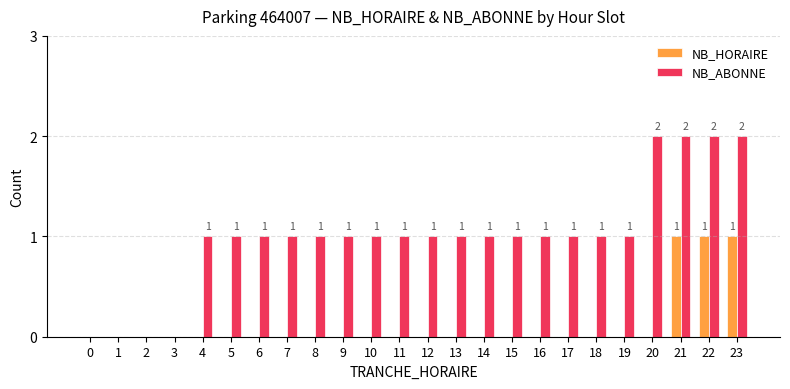

The value of NB_ABONNE at 8 is 1. True or false?

True